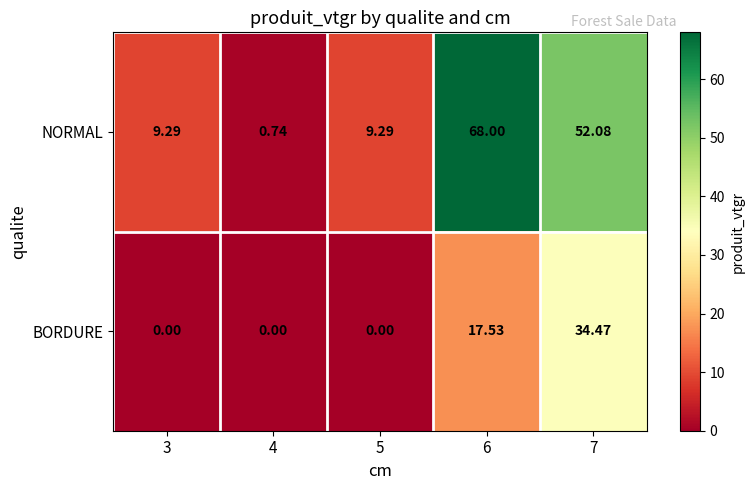

Is the value of NORMAL at 6 greater than the value of BORDURE at 6?

Yes